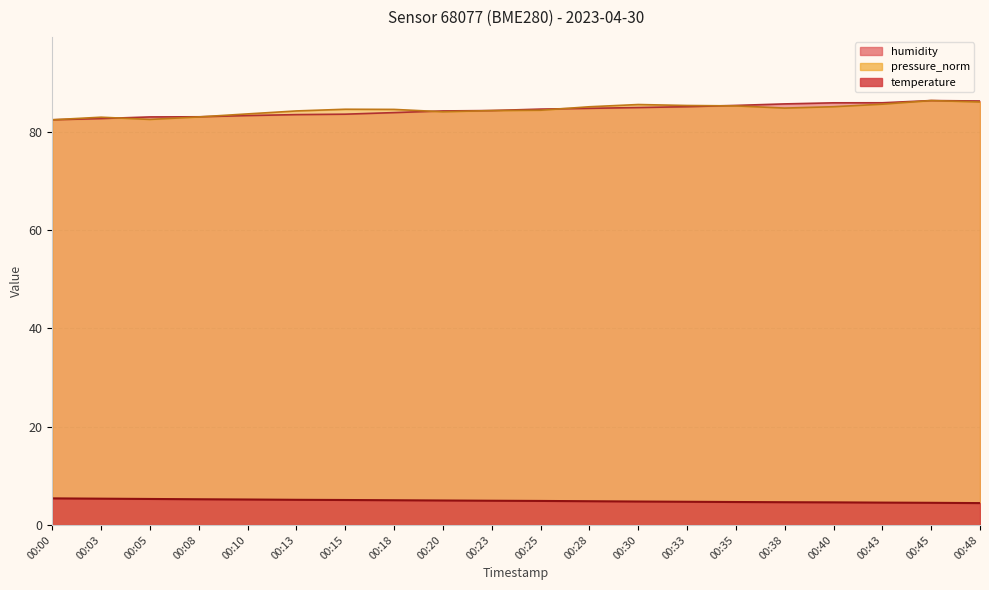

At which label does temperature reach its minimum?

00:48